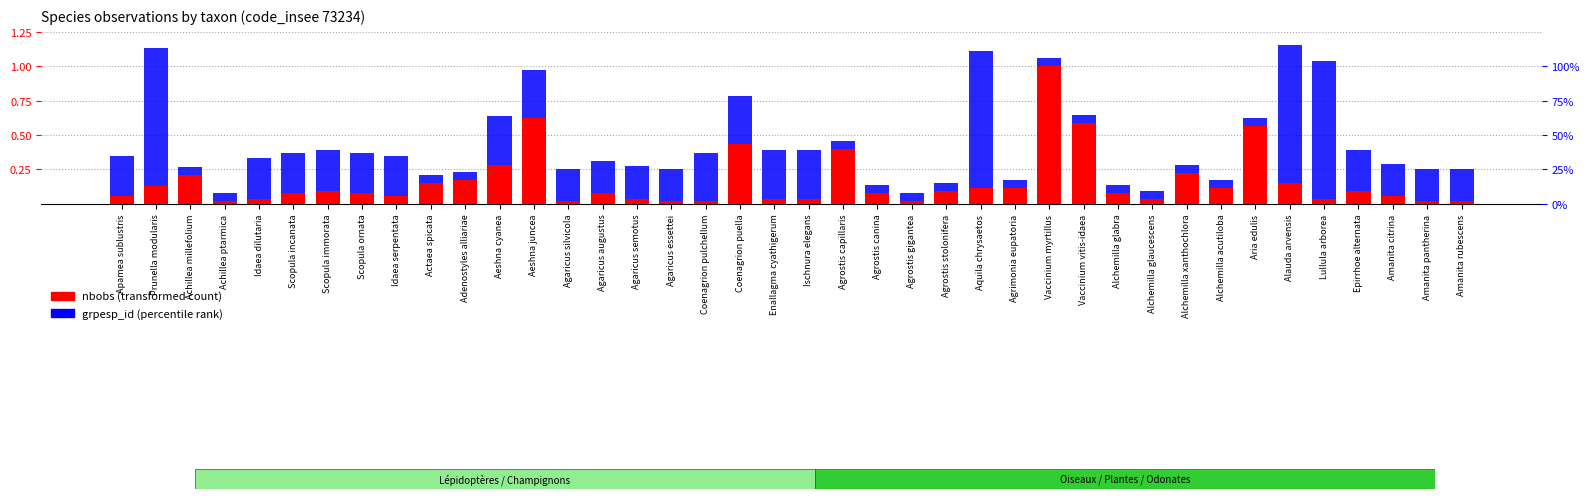

Reading left to right, extract all data points from this chart.

nbobs (normalized): 0.1	0.1	0.2	0.0	0.0	0.1	0.1	0.1	0.1	0.2	0.2	0.3	0.6	0.0	0.1	0.0	0.0	0.0	0.4	0.0	0.0	0.4	0.1	0.0	0.1	0.1	0.1	1.0	0.6	0.1	0.0	0.2	0.1	0.6	0.2	0.0	0.1	0.1	0.0	0.0
grpesp_id (normalized): 0.3	1.0	0.1	0.1	0.3	0.3	0.3	0.3	0.3	0.1	0.1	0.4	0.4	0.2	0.2	0.2	0.2	0.4	0.4	0.4	0.4	0.1	0.1	0.1	0.1	1.0	0.1	0.1	0.1	0.1	0.1	0.1	0.1	0.1	1.0	1.0	0.3	0.2	0.2	0.2